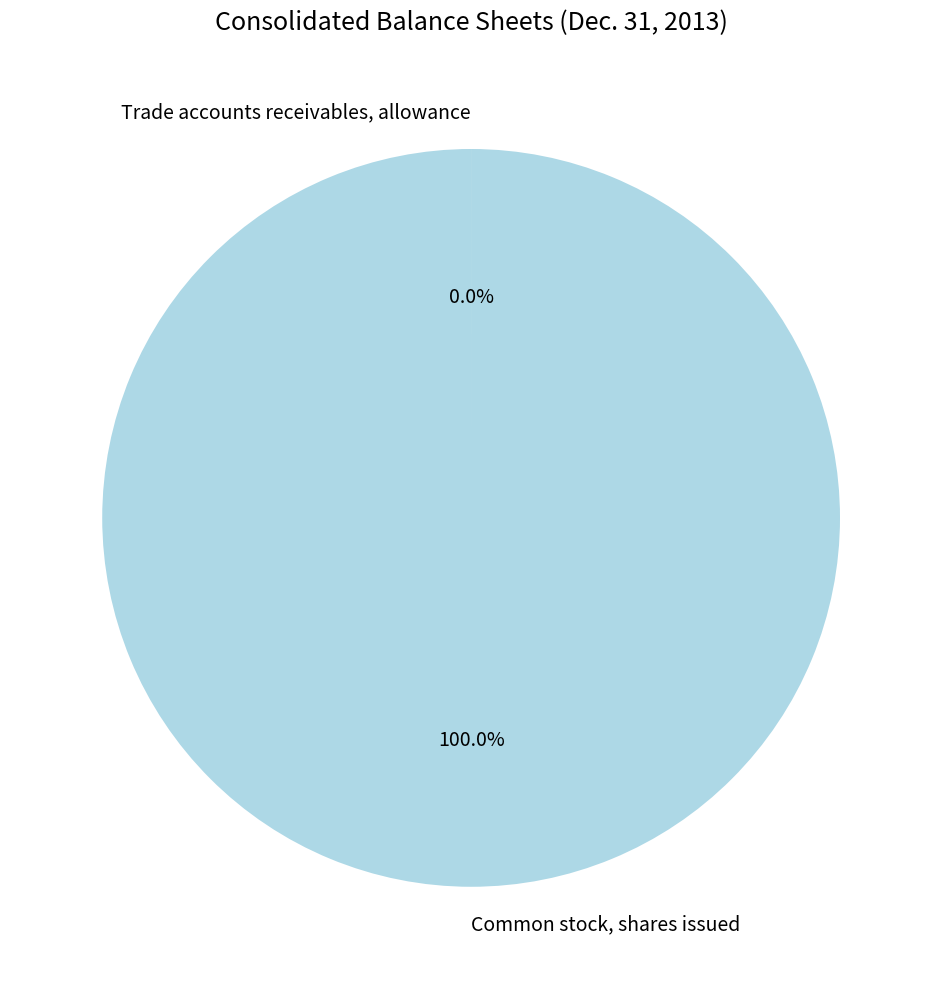

What is the largest slice in the pie chart?

Common stock, shares issued